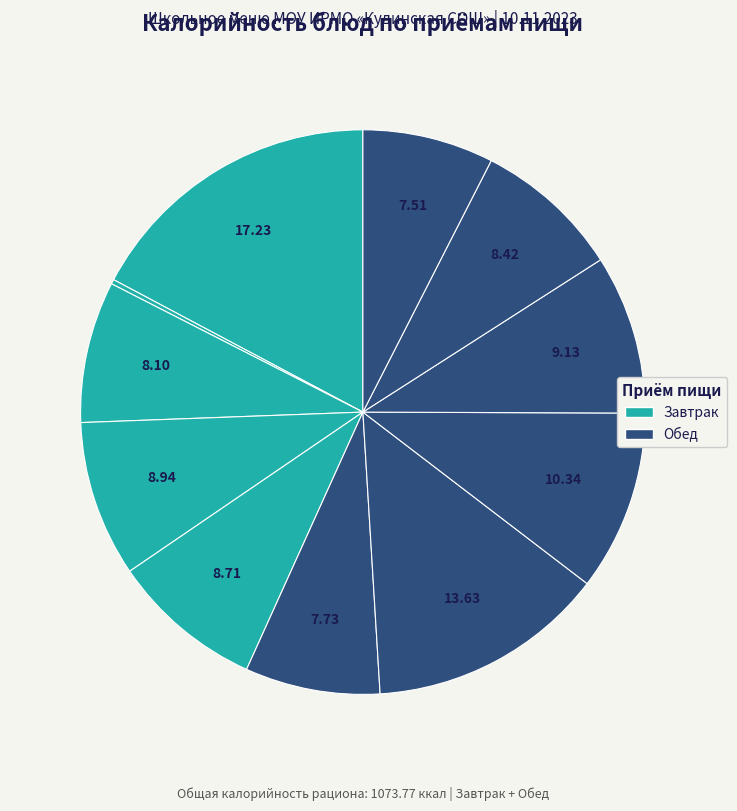

How many slices are in this pie chart?

11